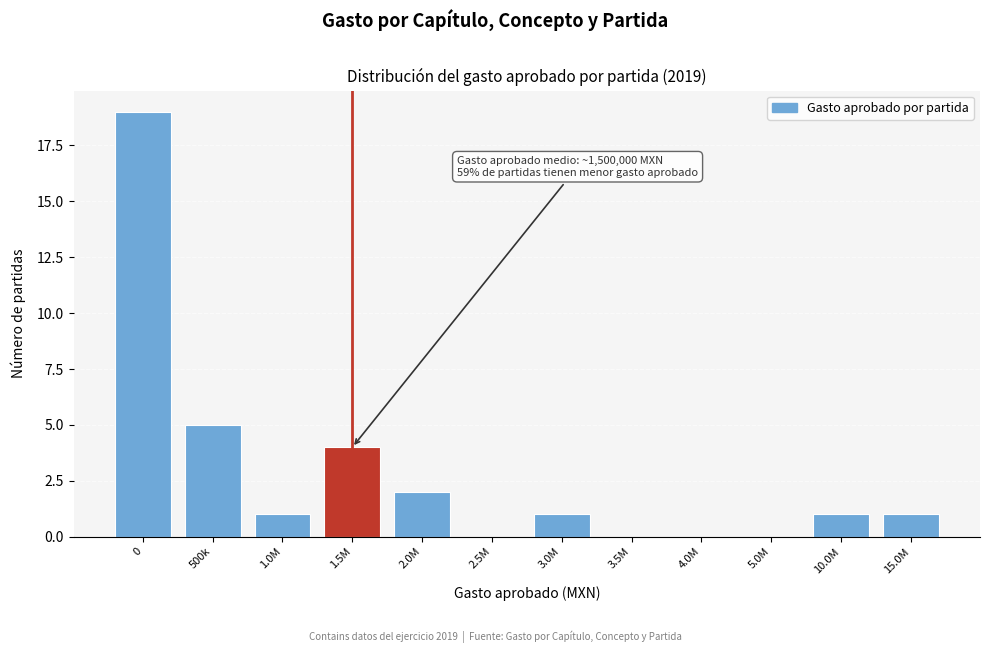

Reading right to left, extract all data points from this chart.

15.0M=1	10.0M=1	5.0M=0	4.0M=0	3.5M=0	3.0M=1	2.5M=0	2.0M=2	1.5M=4	1.0M=1	500k=5	0=19